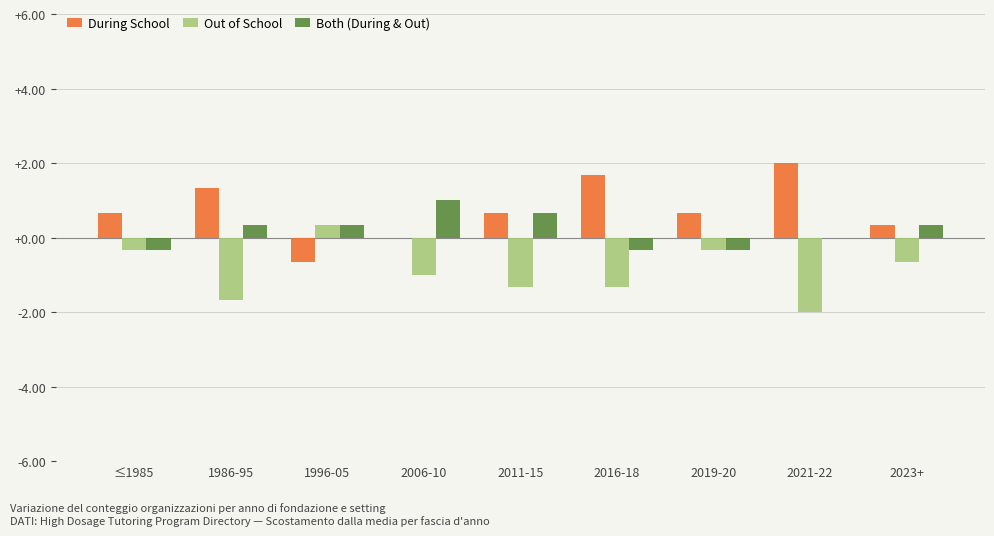

The value of During School at 2006-10 is 0.0. True or false?

True